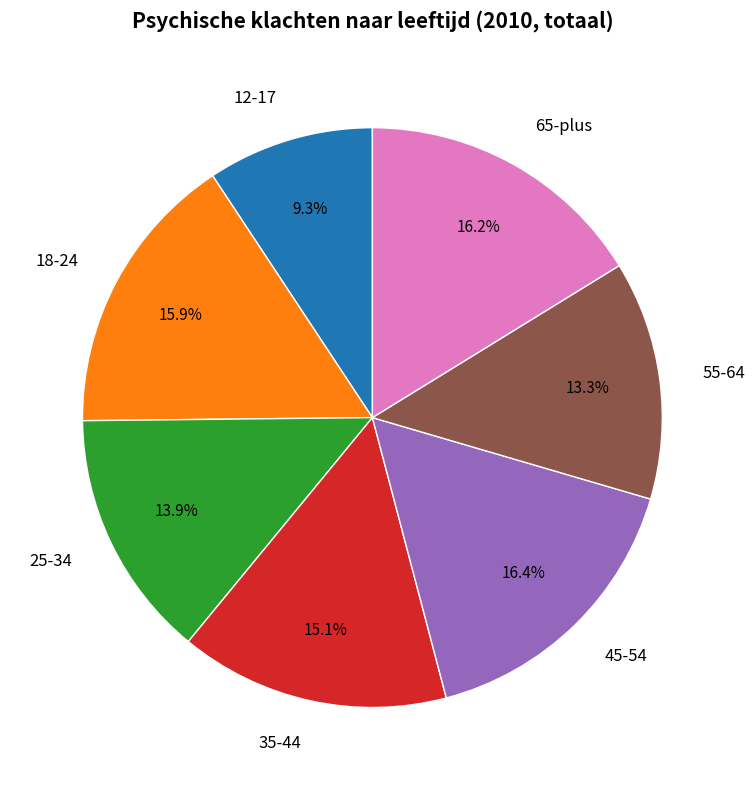

Which has a higher value, 35-44 or 12-17?

35-44